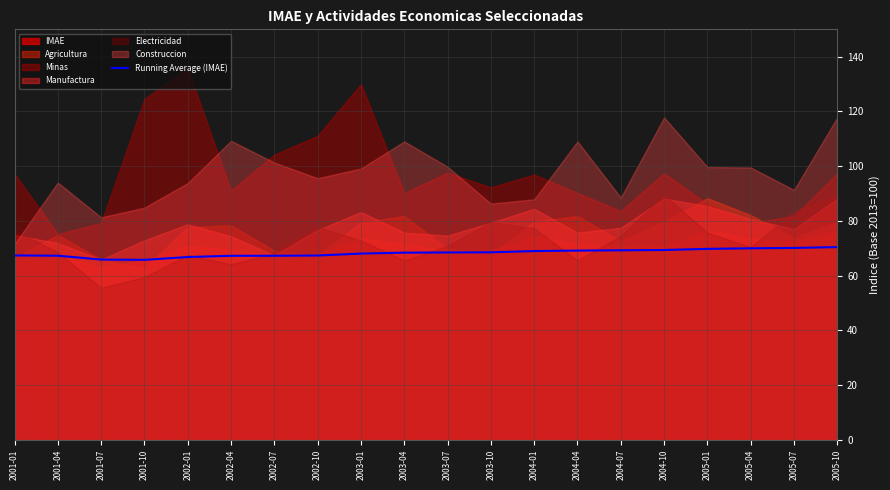

What is the average value?

68.3